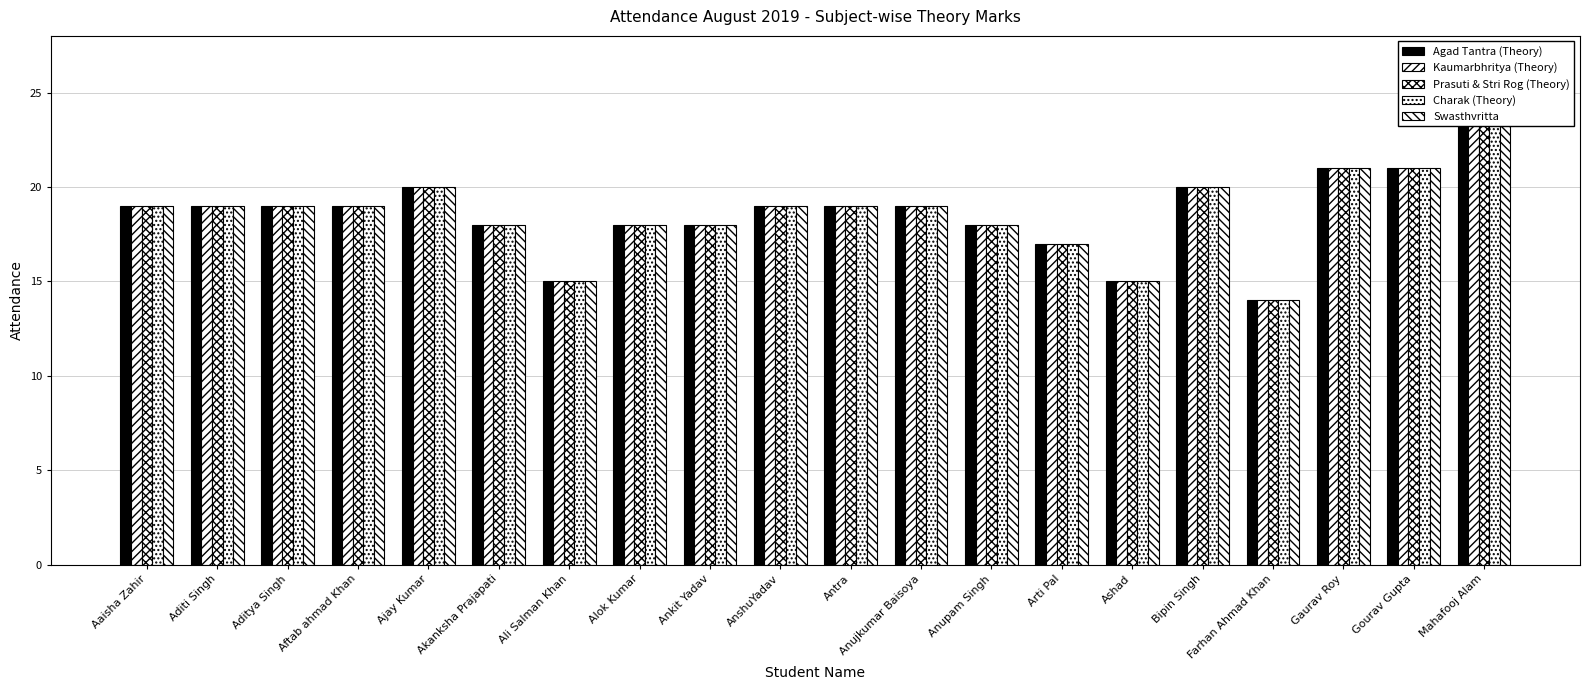

Is the value of Agad Tantra (Theory) at Ajay Kumar greater than the value of Charak (Theory) at Ali Salman Khan?

Yes